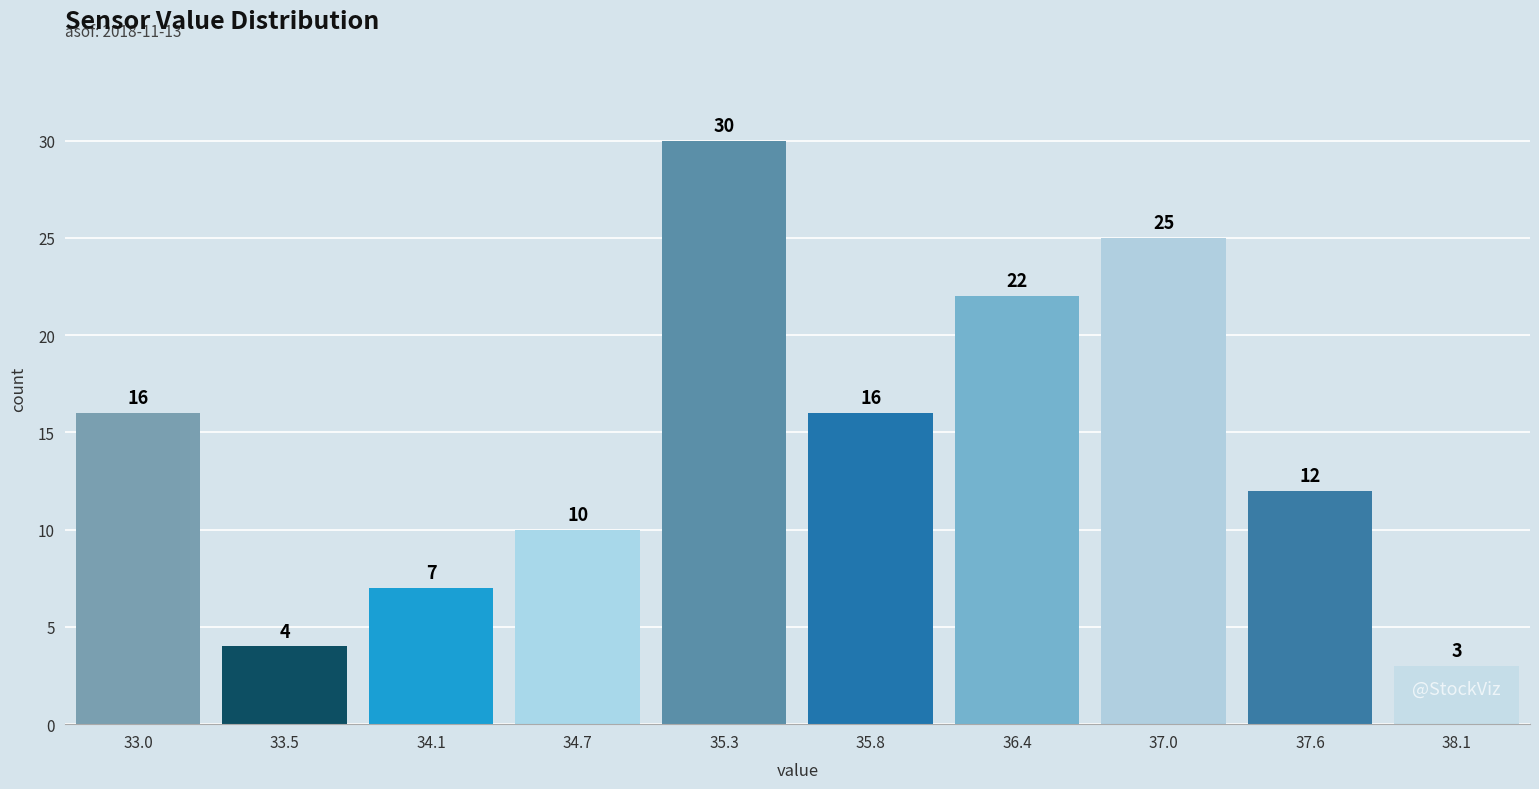

Reading left to right, extract all data points from this chart.

16	4	7	10	30	16	22	25	12	3